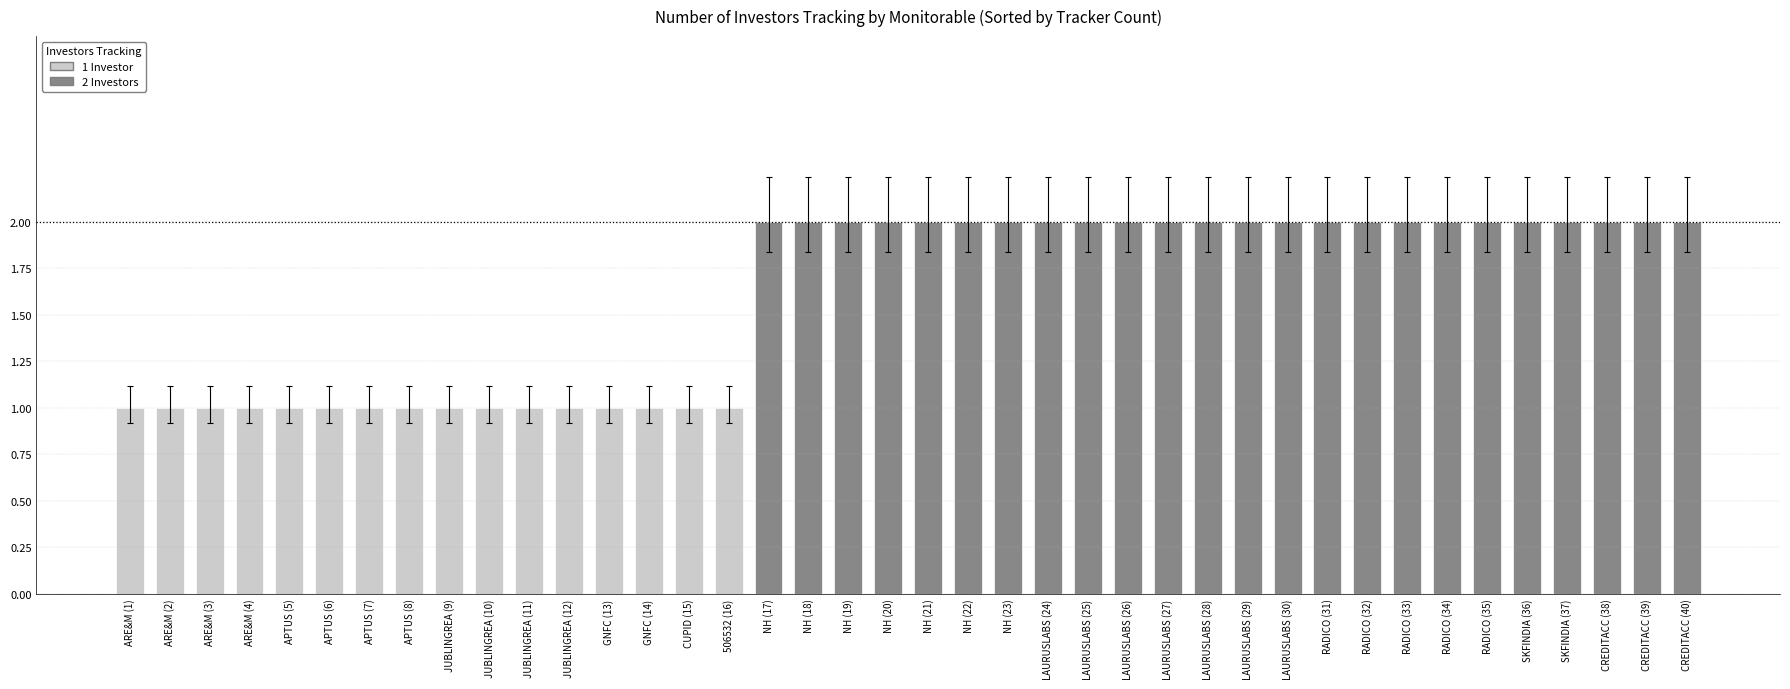

Which has a higher value, APTUS (5) or LAURUSLABS (27)?

LAURUSLABS (27)